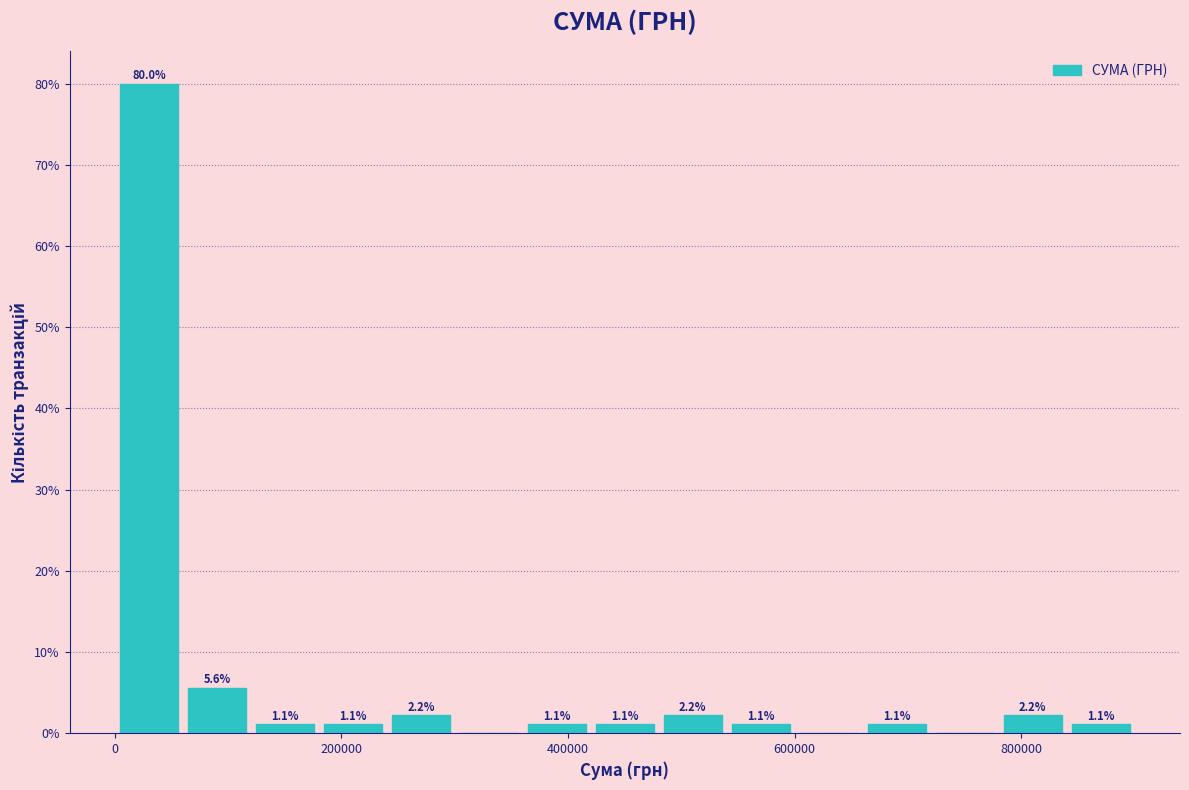

Read against the x-axis, roughly where is the centre of the tallest bar?

40000